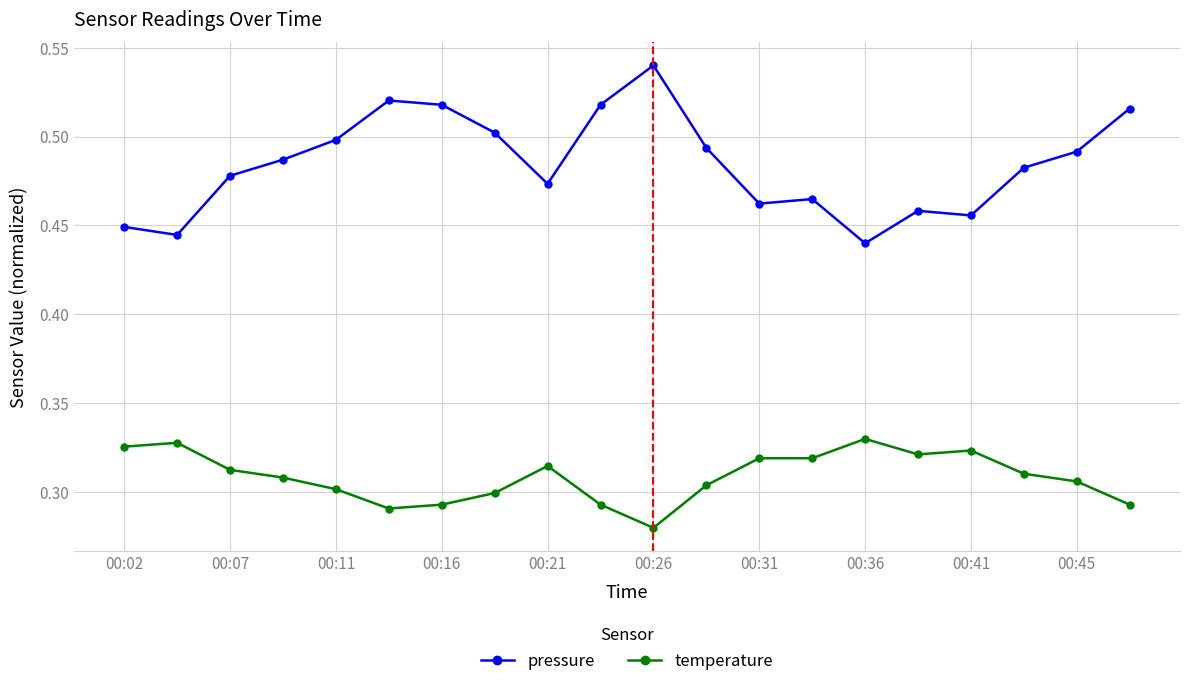

Count the temperature values in the range 0 to 1.

20